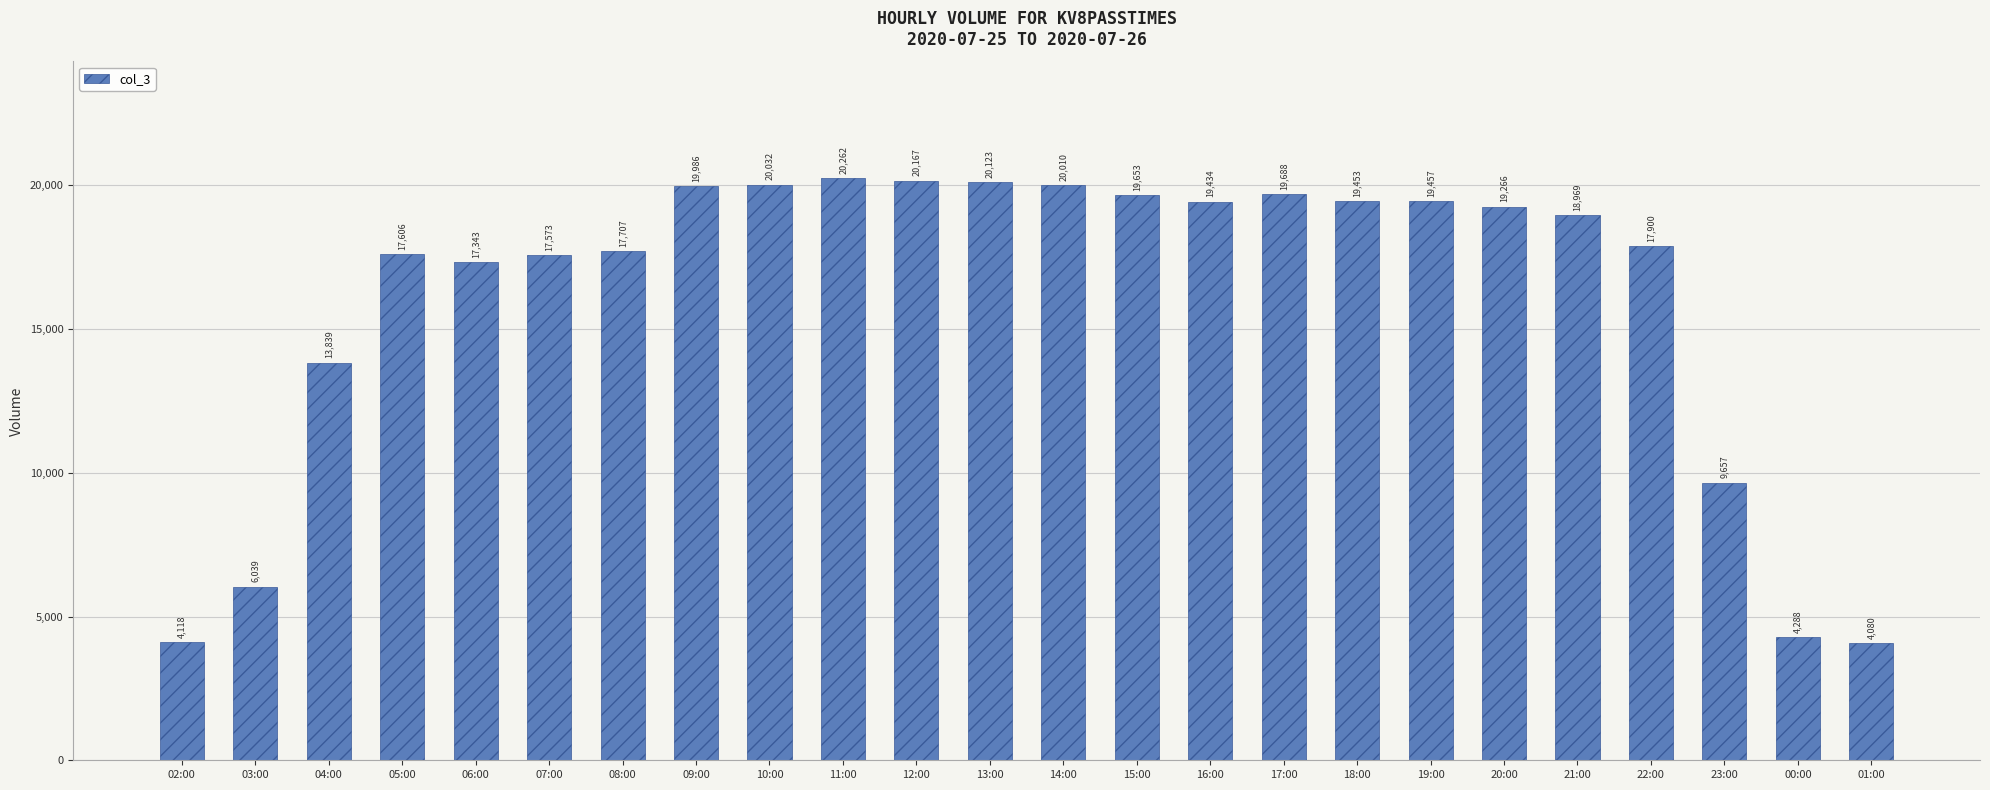

What is the difference between the maximum and minimum values?

16182